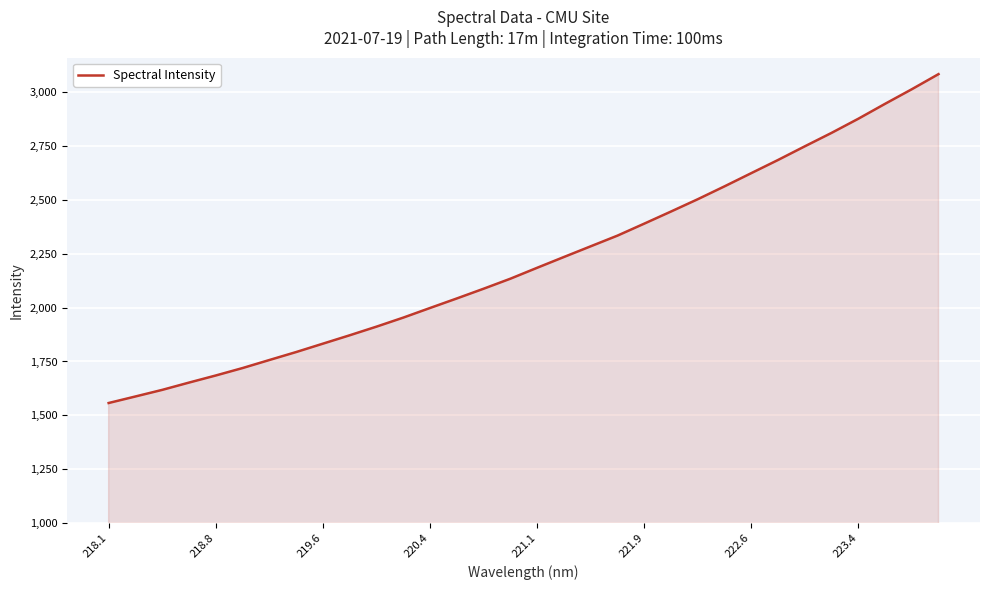

What is the difference between the second highest and second lowest values?

1426.4